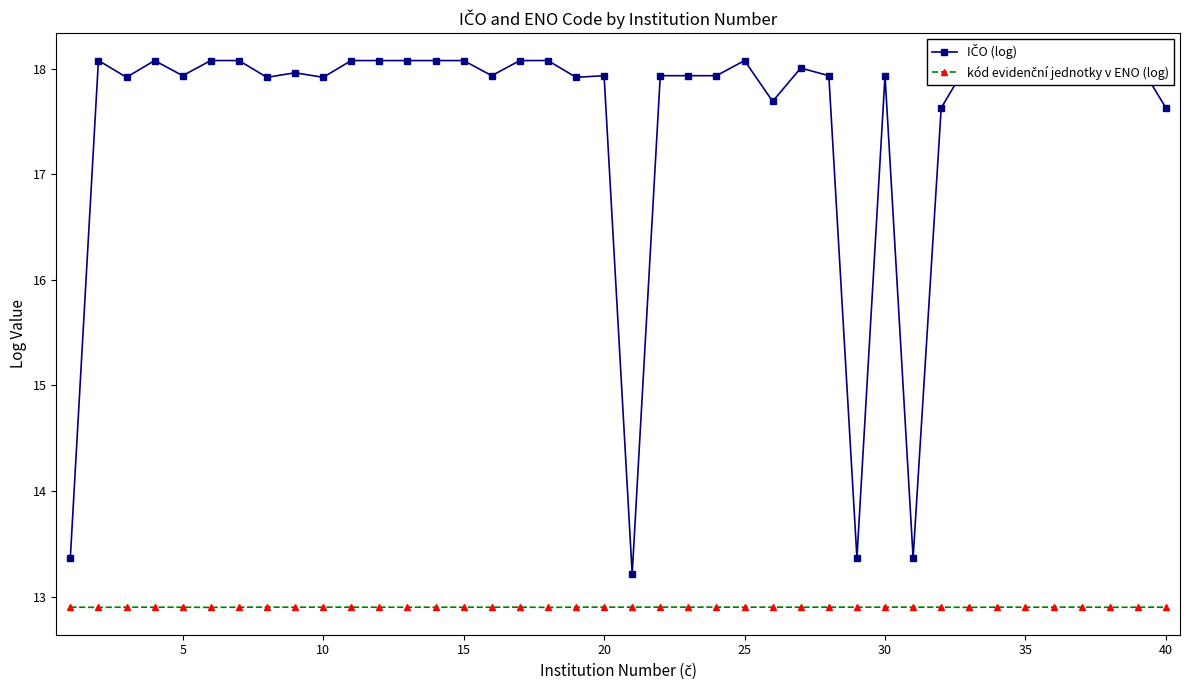

True or false: IČO (log) and kód evidenční jednotky v ENO (log) intersect in this chart.

False